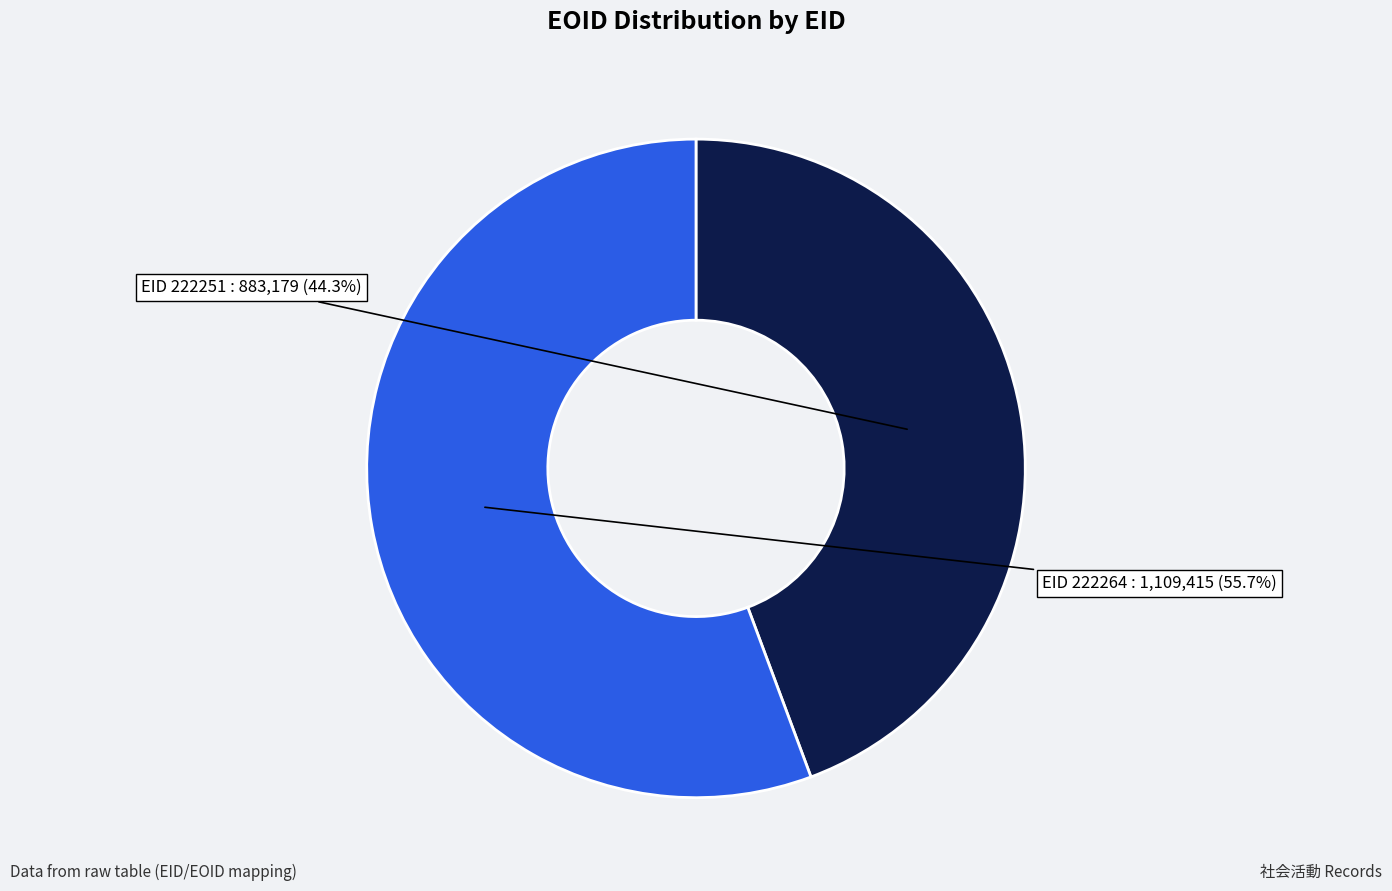

How many slices are in this pie chart?

2